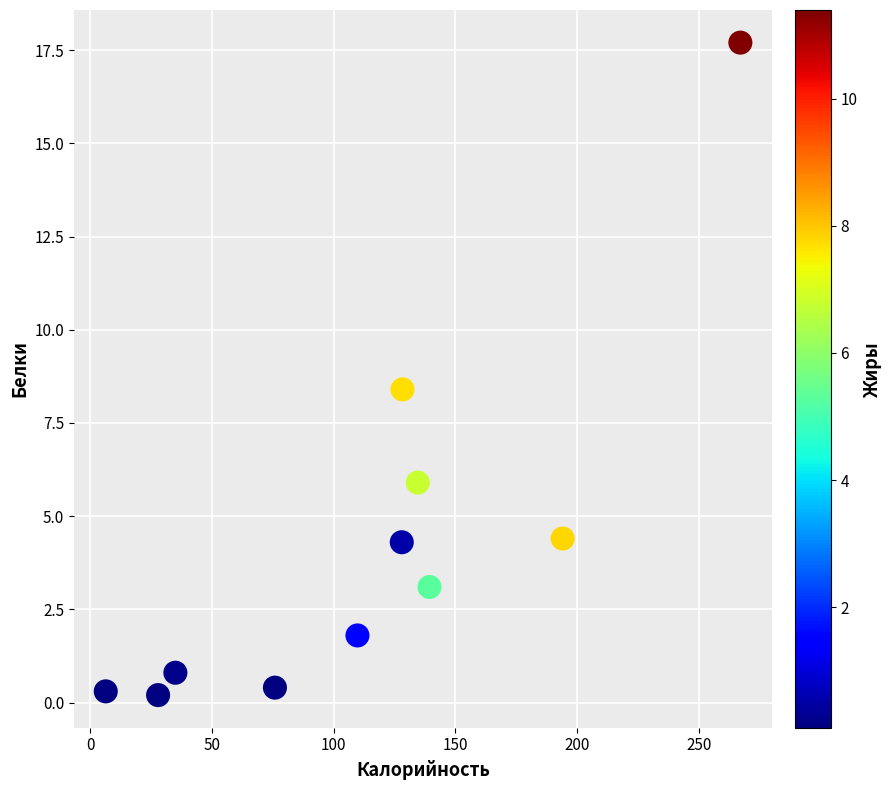

What Y value in the scatter plot is closest to 8?

8.4